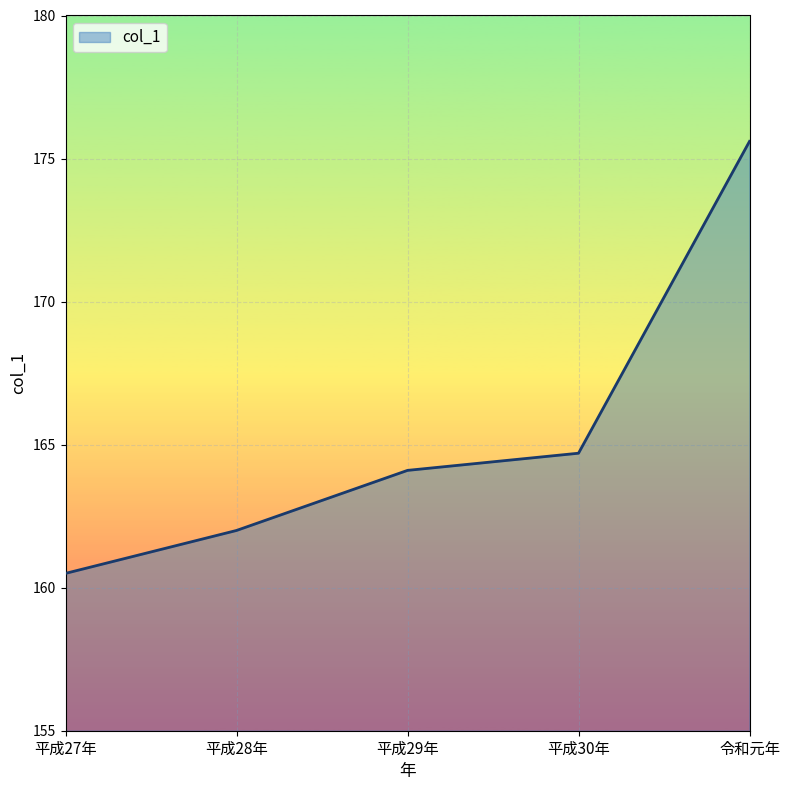

What is the minimum value shown in the chart?

160.5